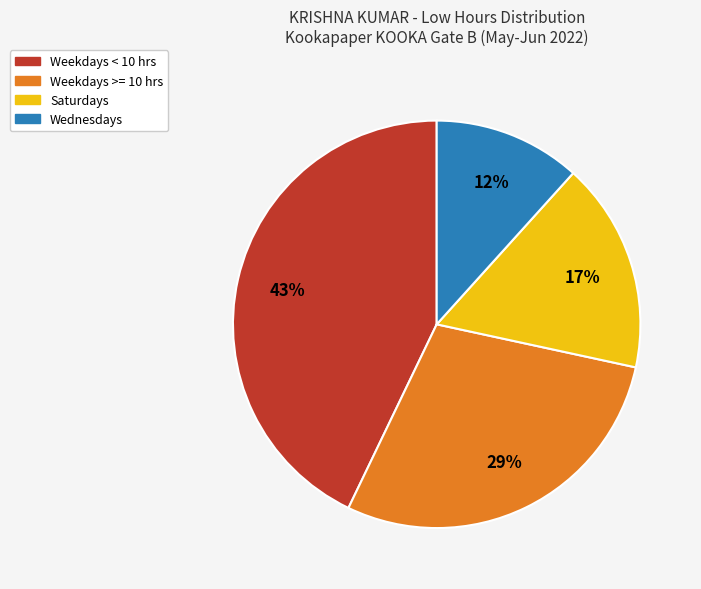

How many segments does this pie chart have?

4